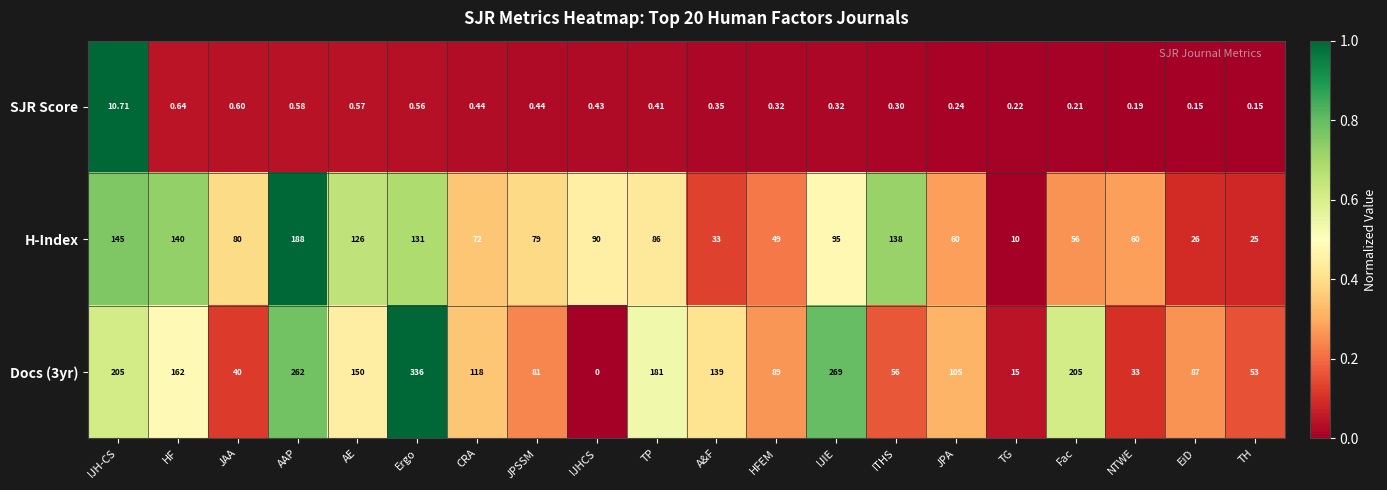

Where is Docs (3yr) nearest to the value 168?

HF